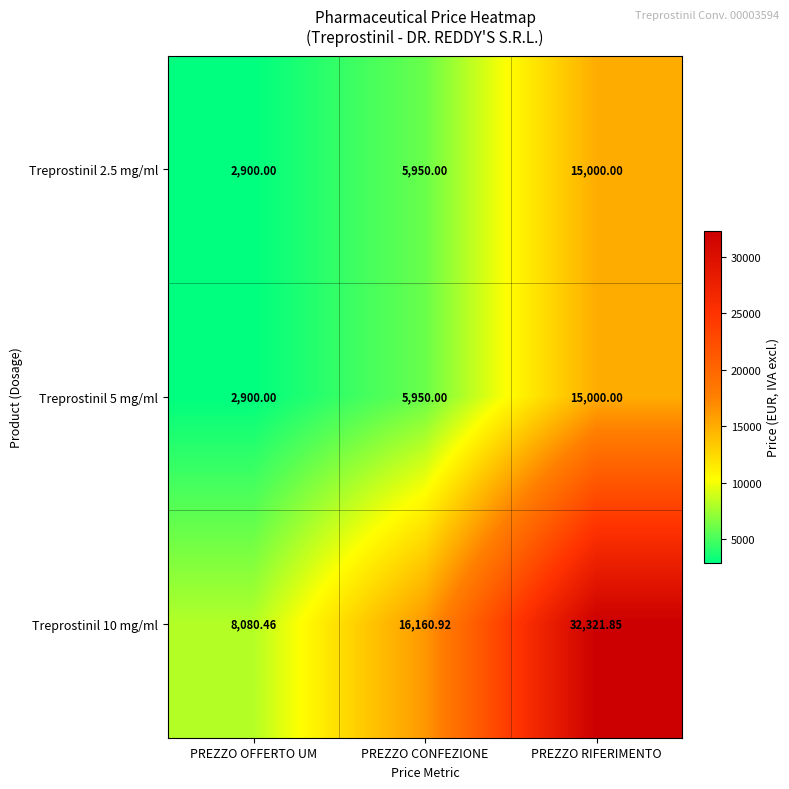

At which label does Treprostinil 10 mg/ml first exceed 16160?

PREZZO CONFEZIONE